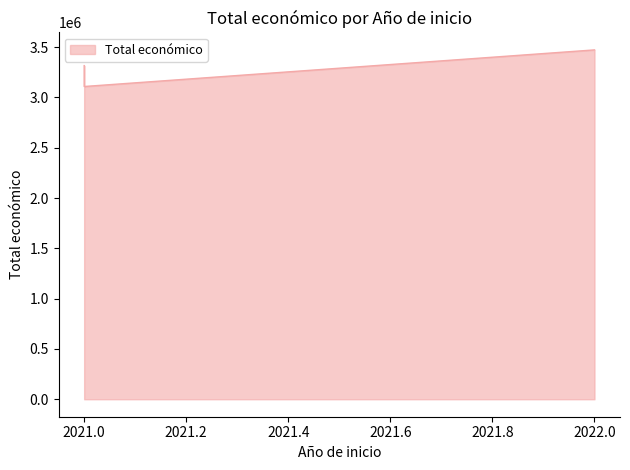

How many data points does each series have?

3